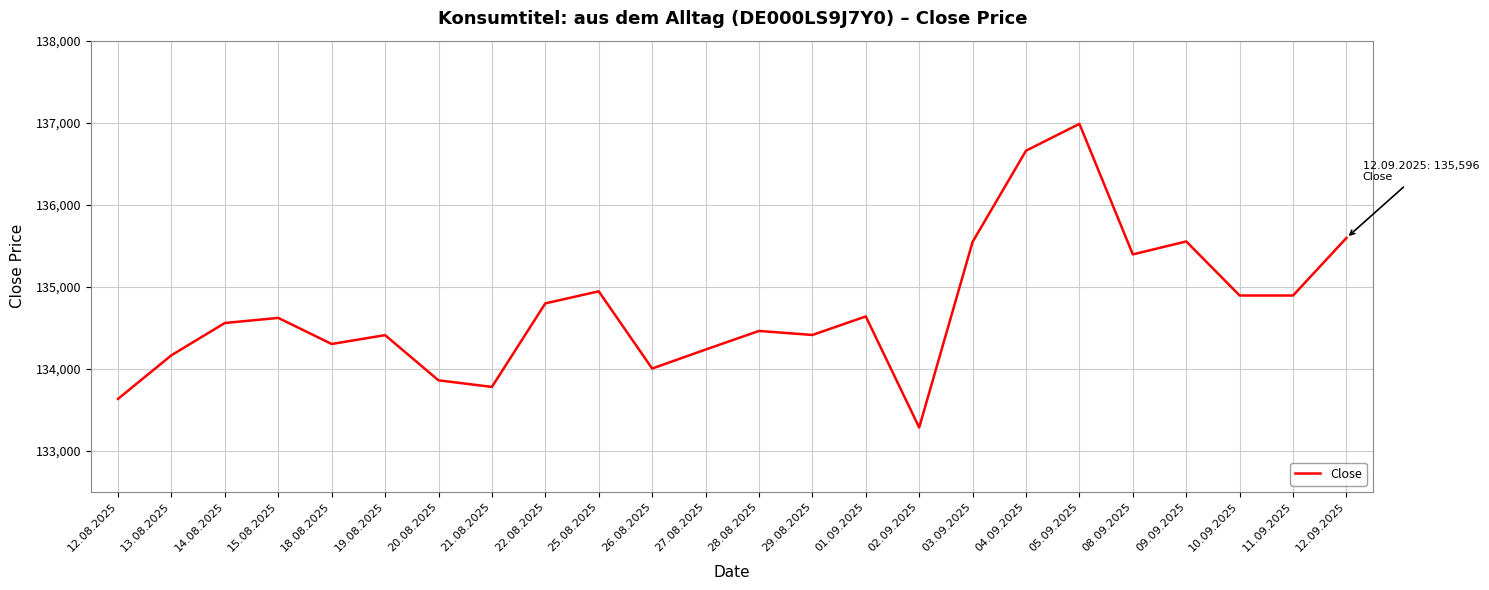

How many lines are shown in the chart?

1